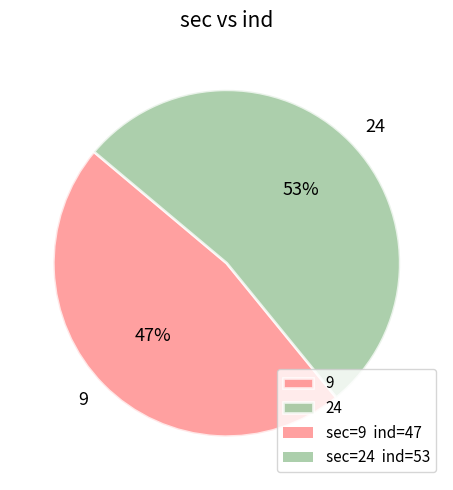

Rank the categories by value from highest to lowest.

24, 9